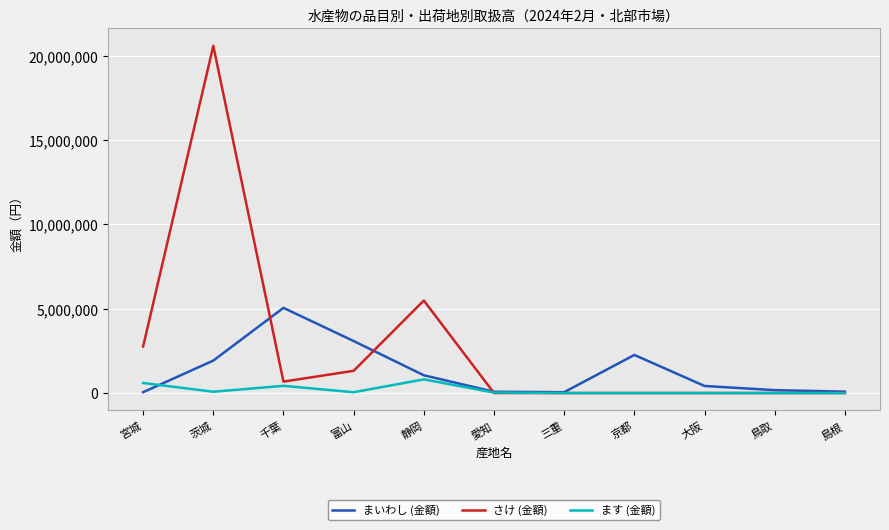

Rank the series at 宮城 from highest to lowest value.

さけ (金額), ます (金額), まいわし (金額)